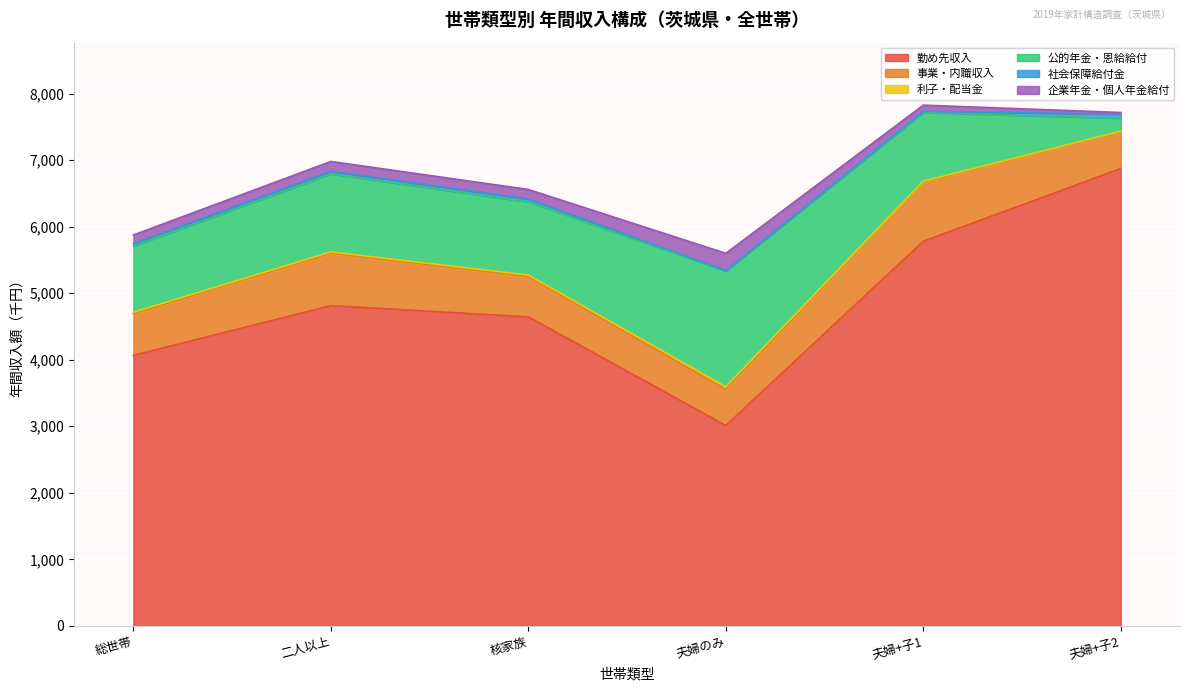

Where is the first local minimum for 利子・配当金?

1_二人以上の世帯